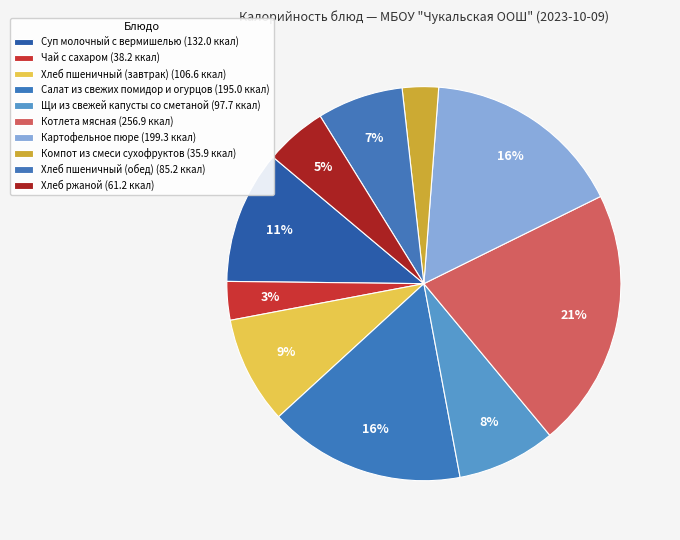

Count the number of slices in the pie.

10